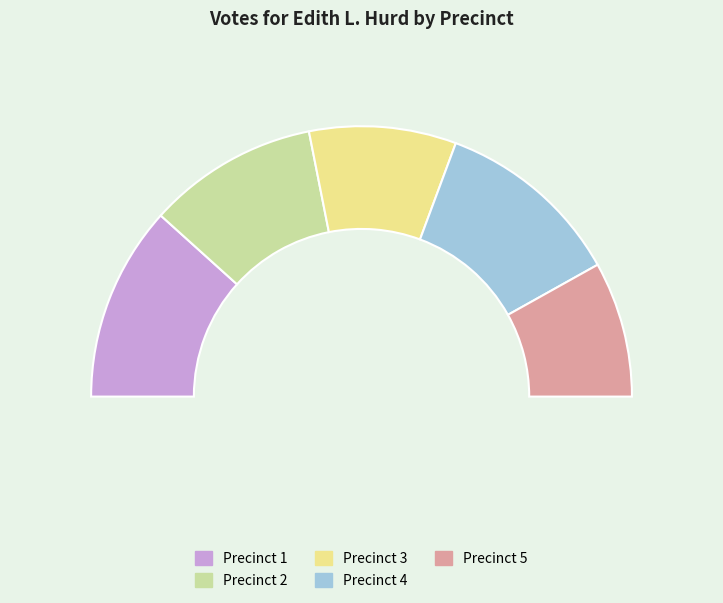

Is 1 the majority of the pie?

No